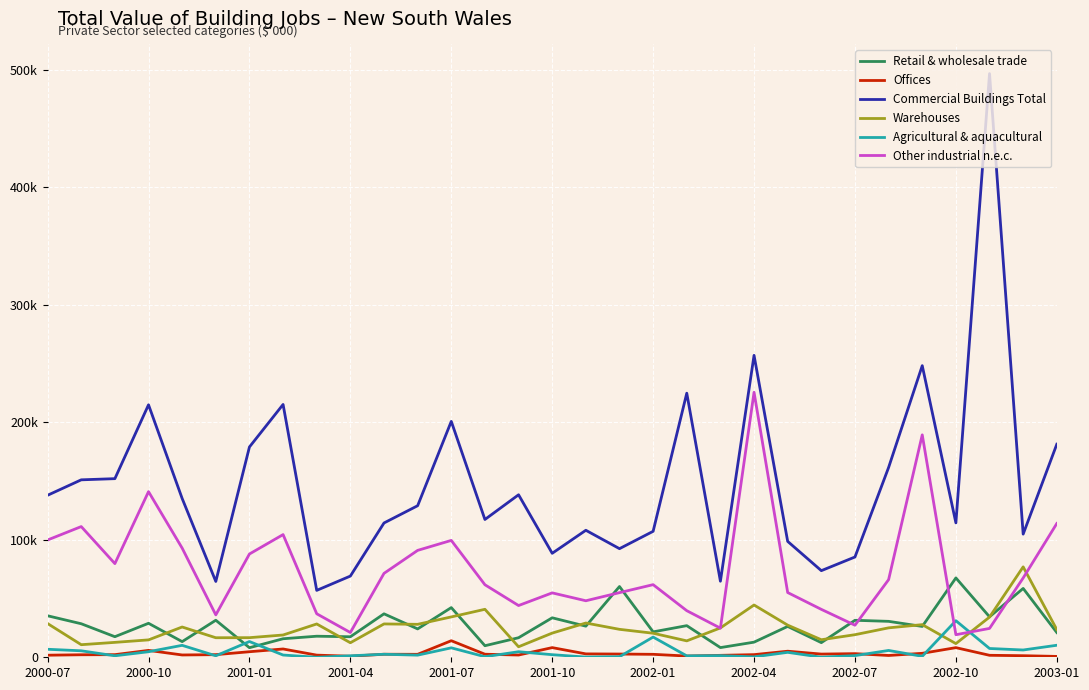

Does the chart display data point markers on the line(s)?

No